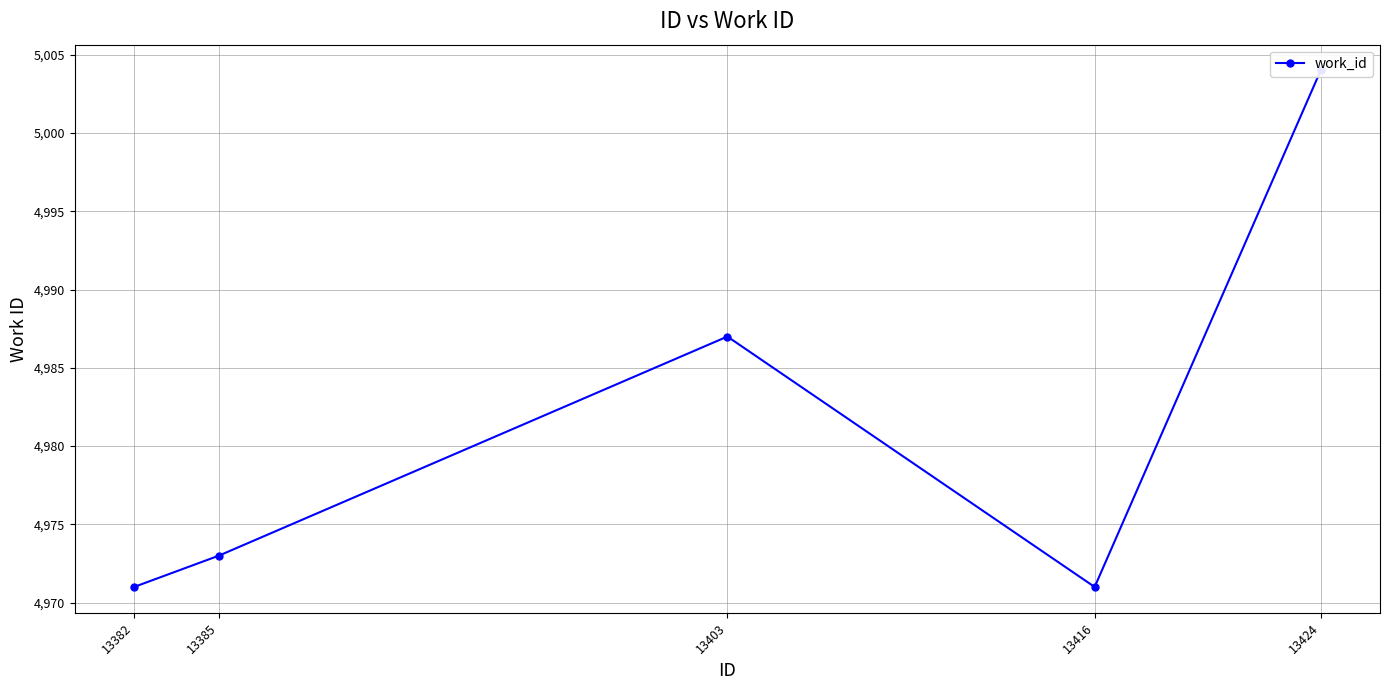

How many points are higher than both their immediate neighbors (excluding endpoints)?

1